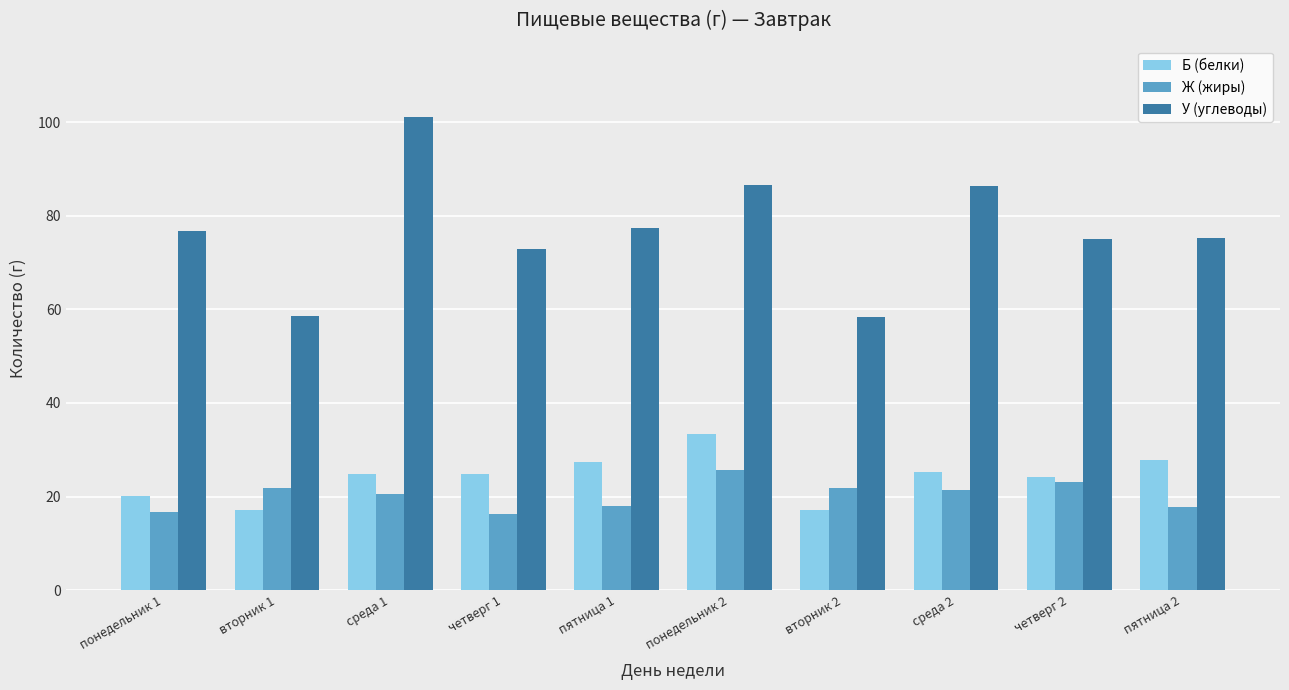

At how many categories does at least one series exceed 71?

8